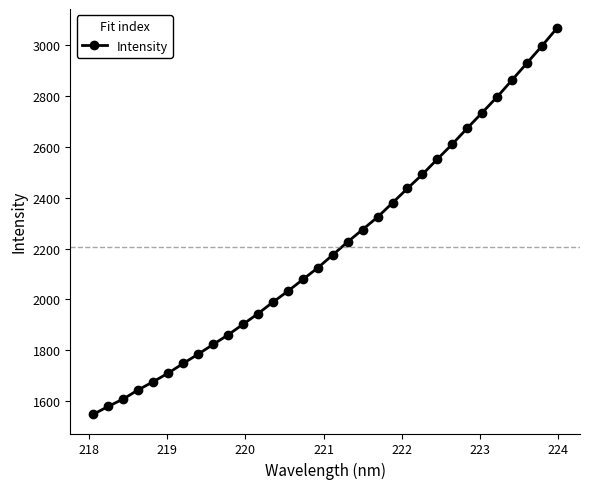

What is the greatest value displayed?

3065.4